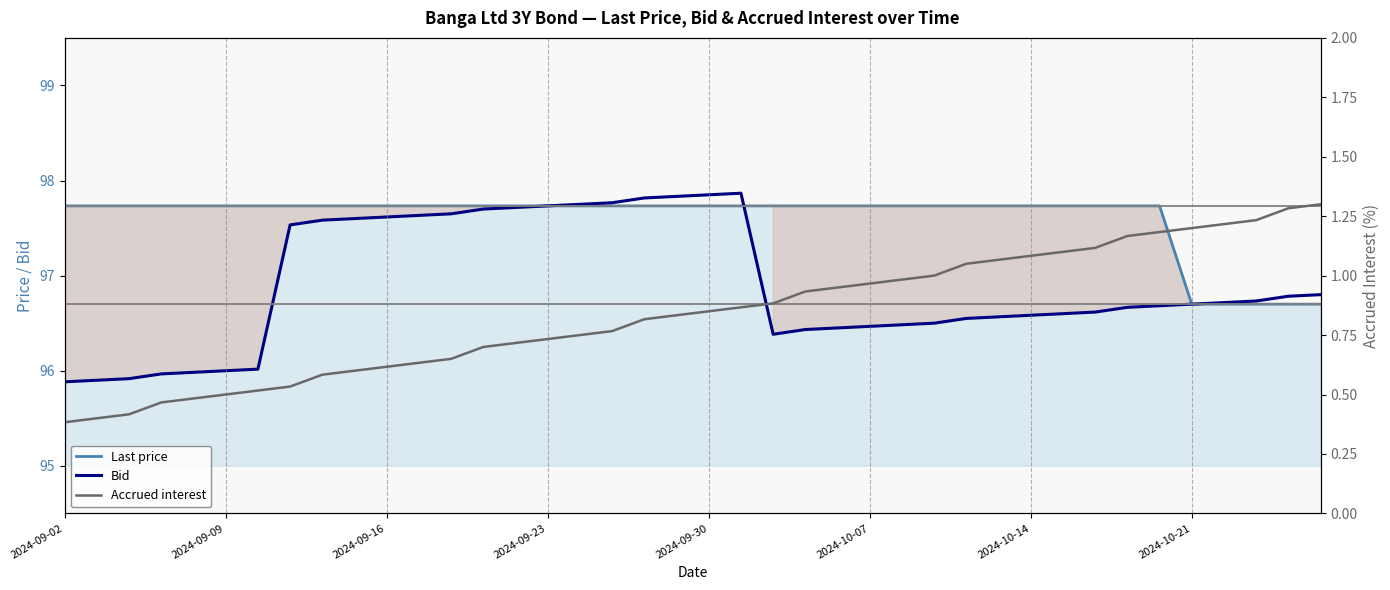

What is the sum of all Last price values?

3904.2